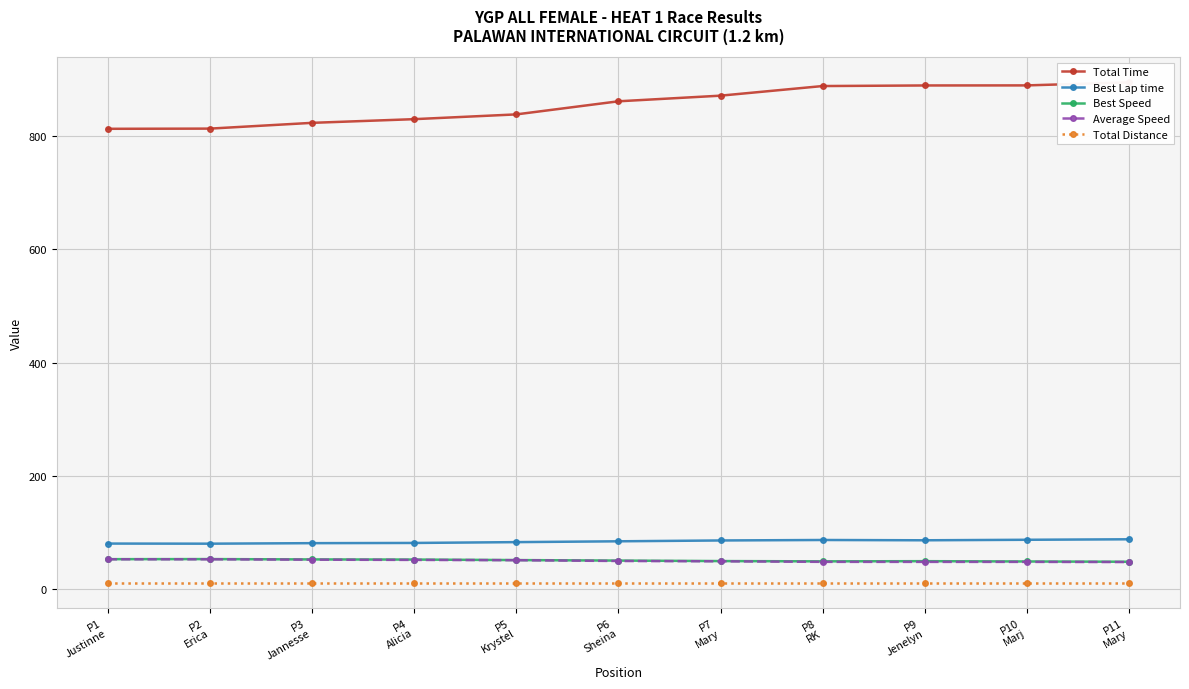

What is the maximum value shown in the chart?

894.5